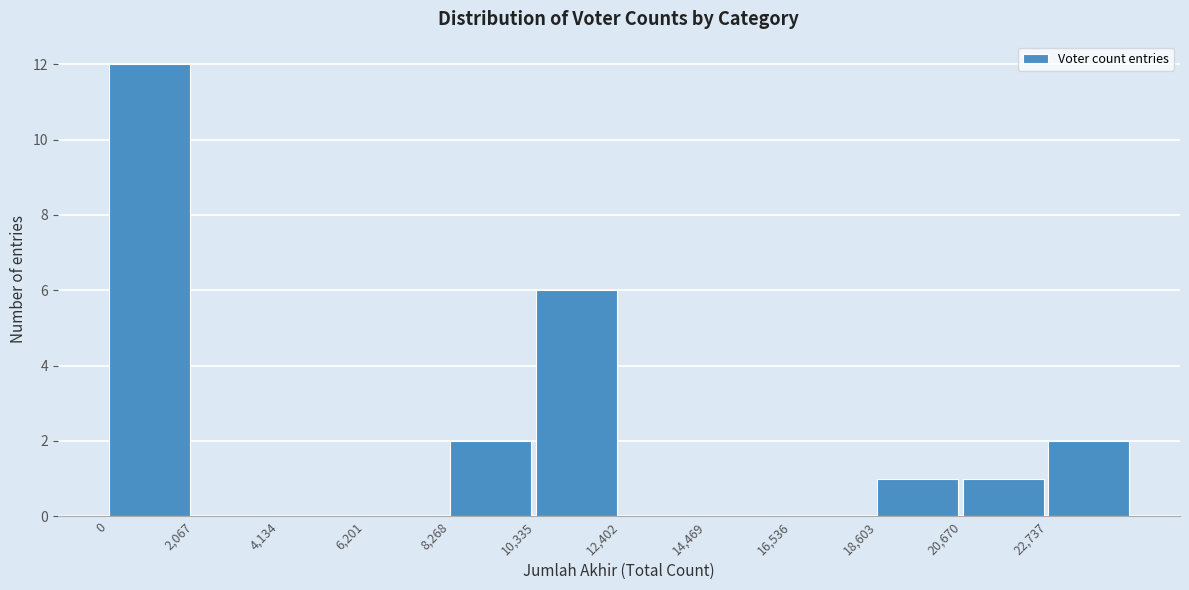

Reading left to right, list every bar in this chart as the range it spans on the x-axis followed by its height. Neither the bar edges nor the heights are printed on the chart, so give them approximately, as read against the axes.

0 to 2000: 12
2000 to 4000: 0
4000 to 6000: 0
6000 to 8500: 0
8500 to 10500: 2
10500 to 12500: 6
12500 to 14500: 0
14500 to 16500: 0
16500 to 18500: 0
18500 to 20500: 1
20500 to 22500: 1
22500 to 25000: 2